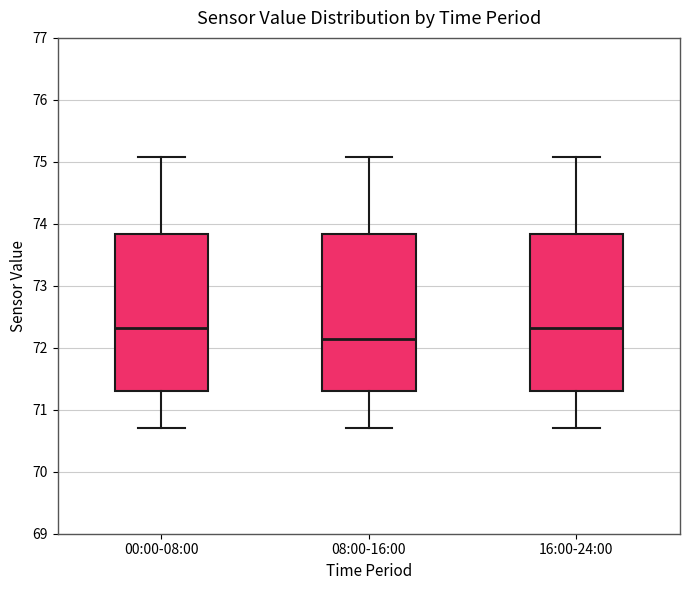

Reading left to right, transcribe this box plot: for each box, give where its median line is, the range the box spans, and where its two whiskers end, as read against the y-axis. The values are not printed on the chart, so give them approximately, as read against the axis.

00:00-08:00: median 72.3, box 71.3 to 73.8, whiskers 70.7 to 75.1
08:00-16:00: median 72.1, box 71.3 to 73.8, whiskers 70.7 to 75.1
16:00-24:00: median 72.3, box 71.3 to 73.8, whiskers 70.7 to 75.1